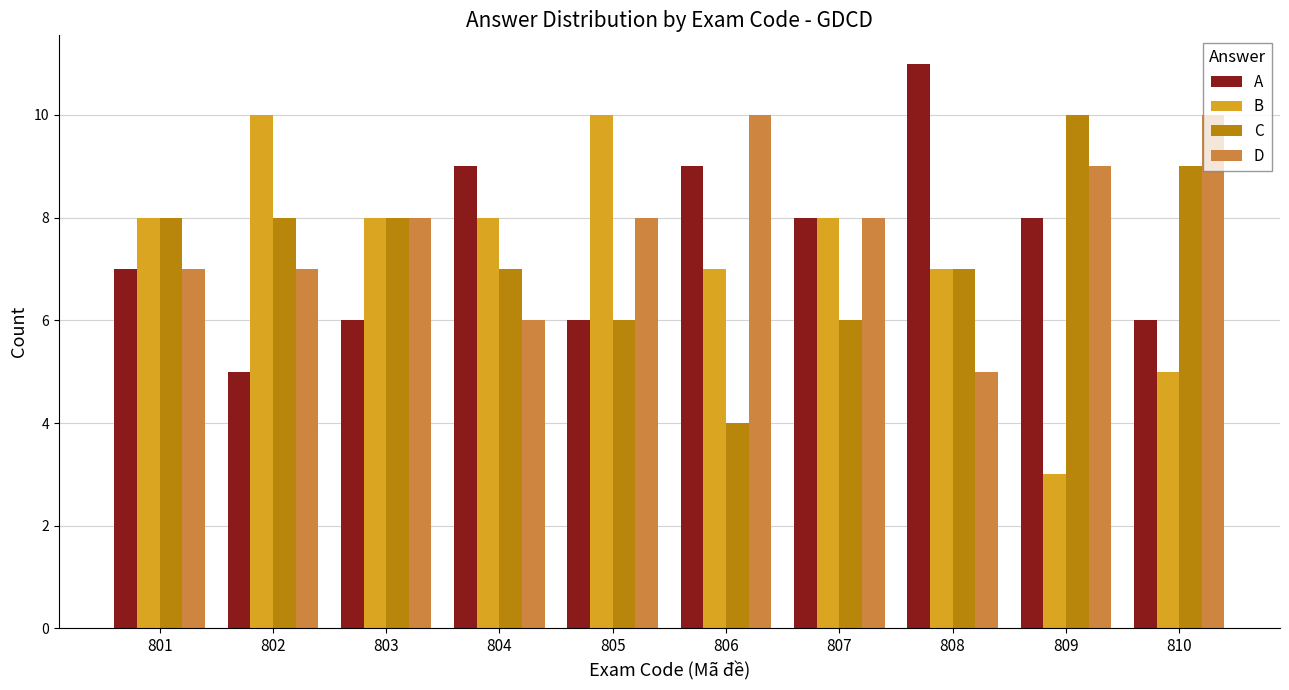

What are all the series names shown in the legend?

A, B, C, D